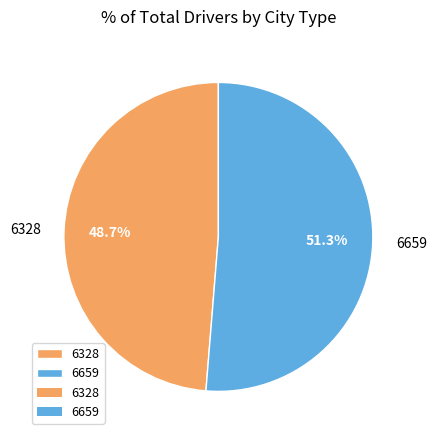

Does any single category account for the majority?

Yes